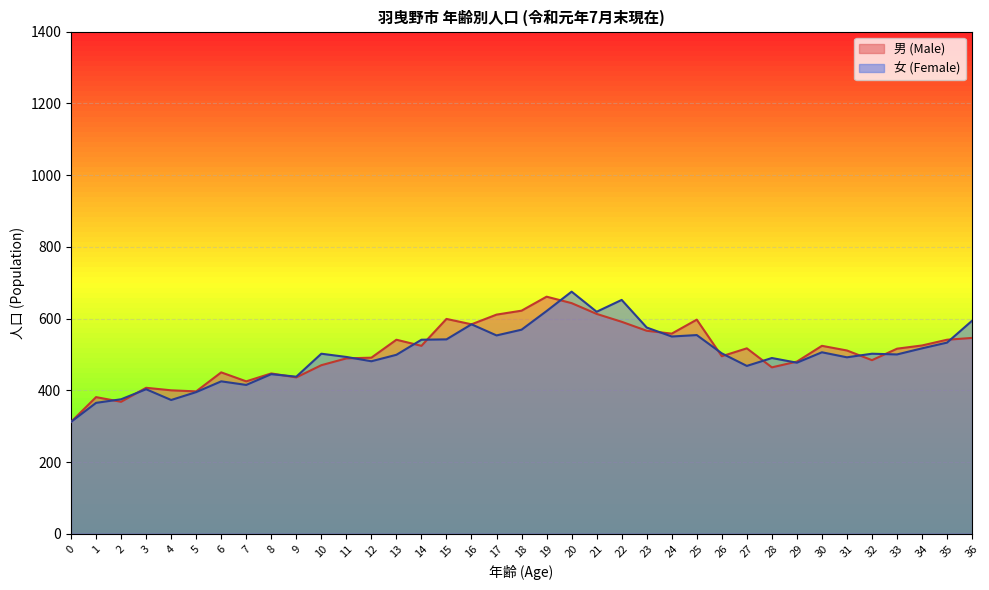

Rank the series by their maximum value, from lowest to highest.

男 (Male), 女 (Female)